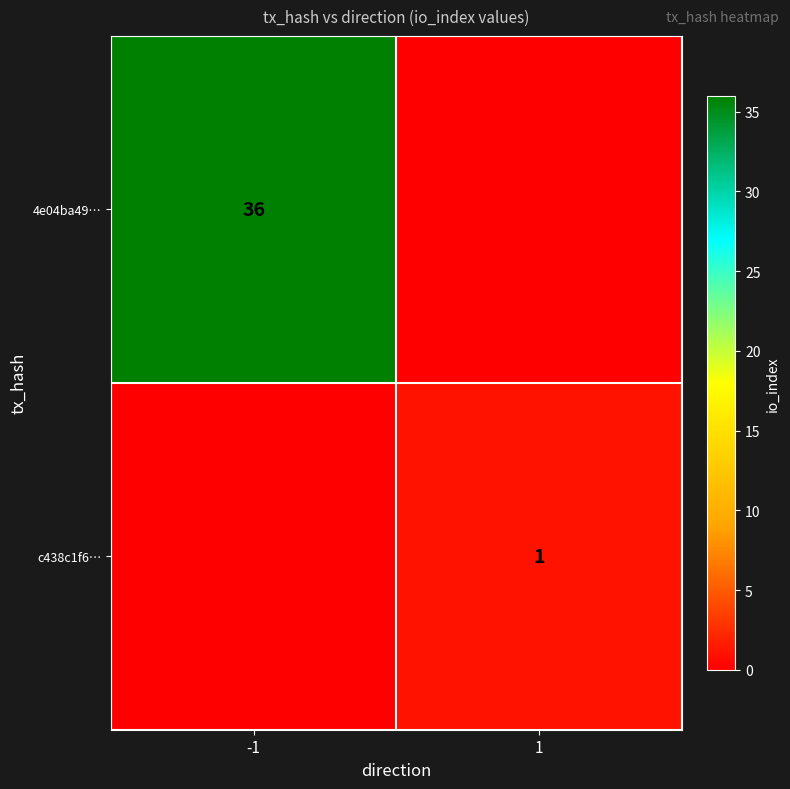

The value of c438c1f6… at 1 is 0. True or false?

False